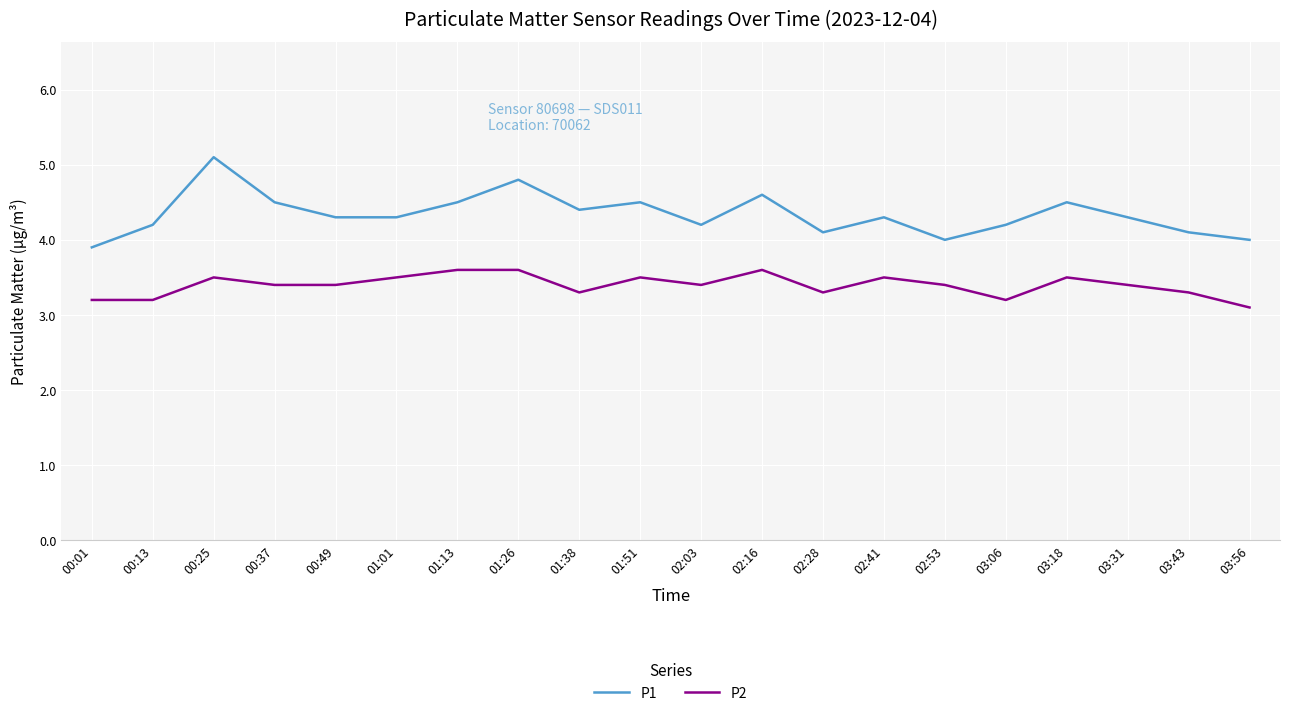

Count the P2 values in the range 3 to 4.

20